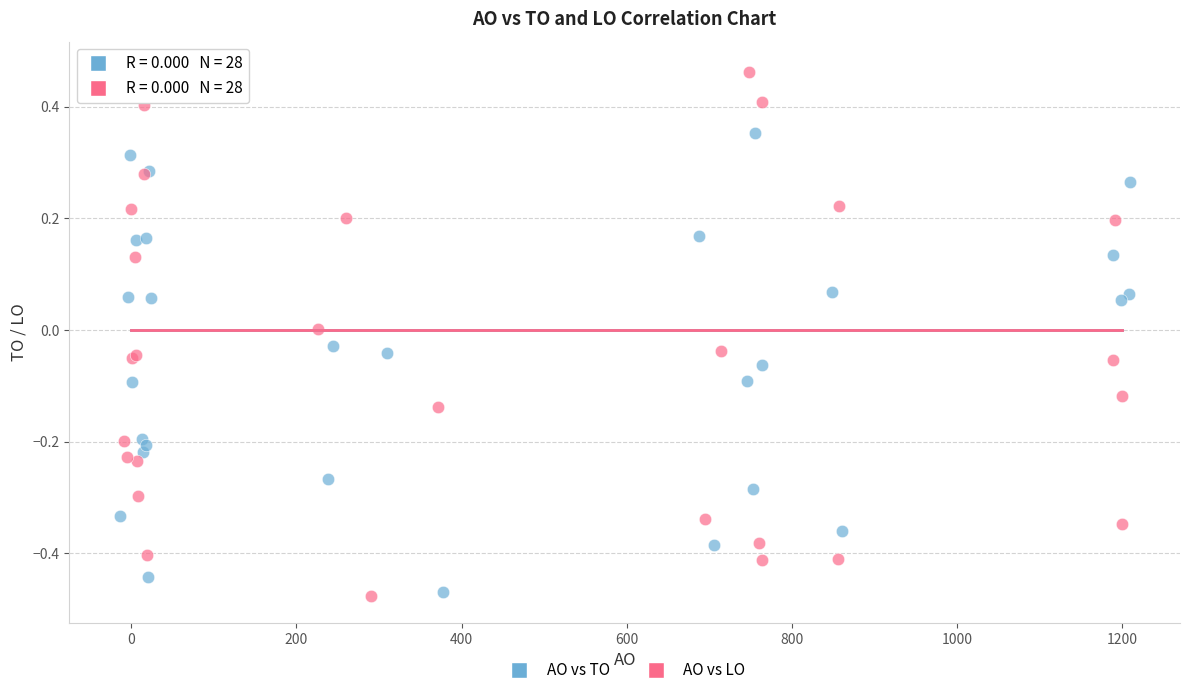

What are all the series names shown in the legend?

AO vs TO, AO vs LO